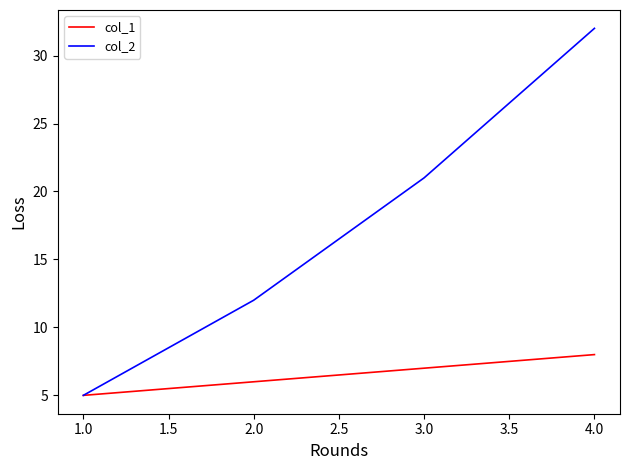

List the series in order of their overall mean, highest first.

col_2, col_1